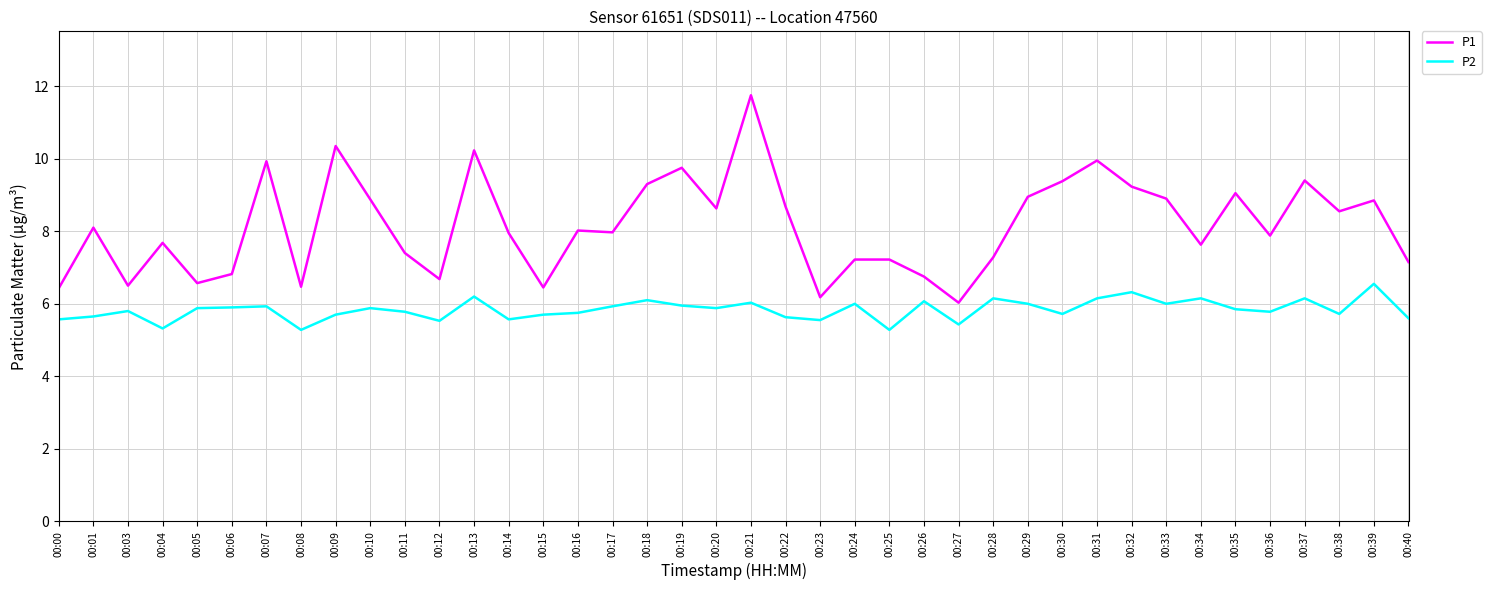

What is the lowest value of the P1 series?

6.0